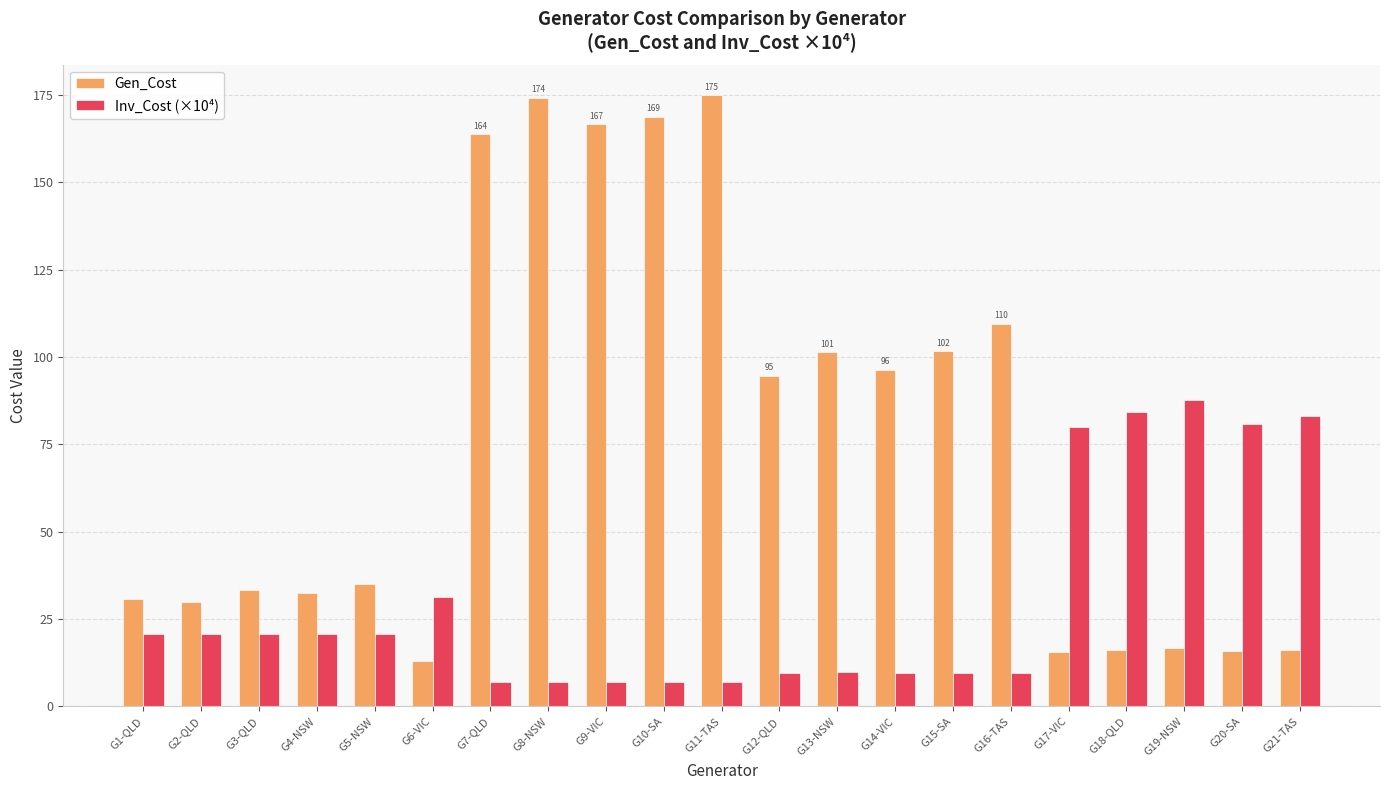

What is the difference between the highest and lowest values at G1-QLD?

10.3